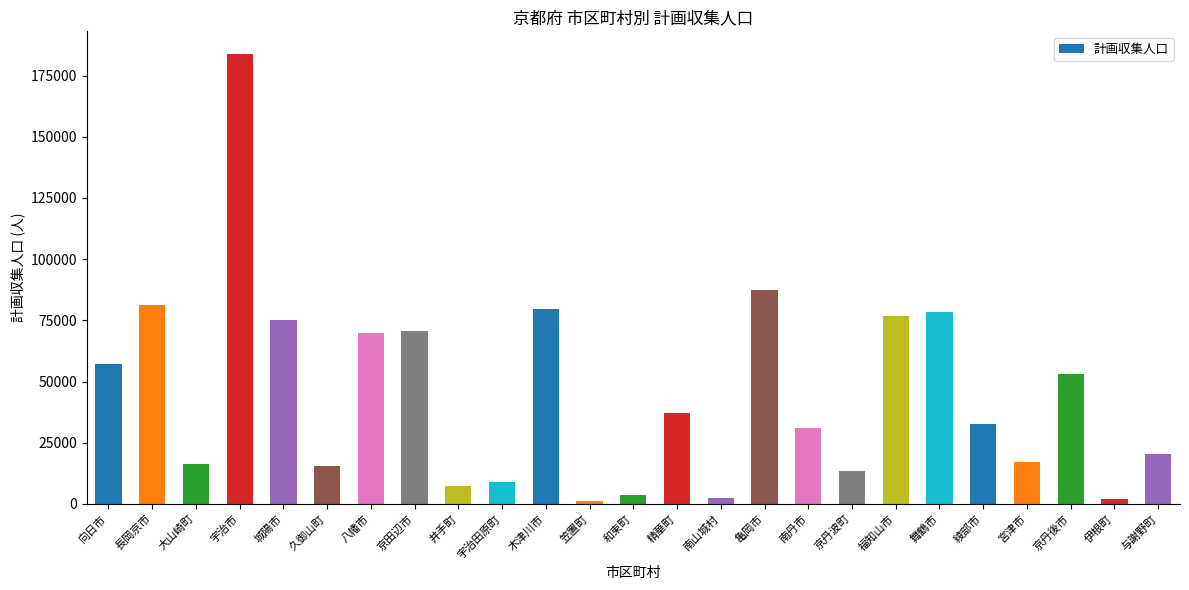

What is the sum of all values?

1122080